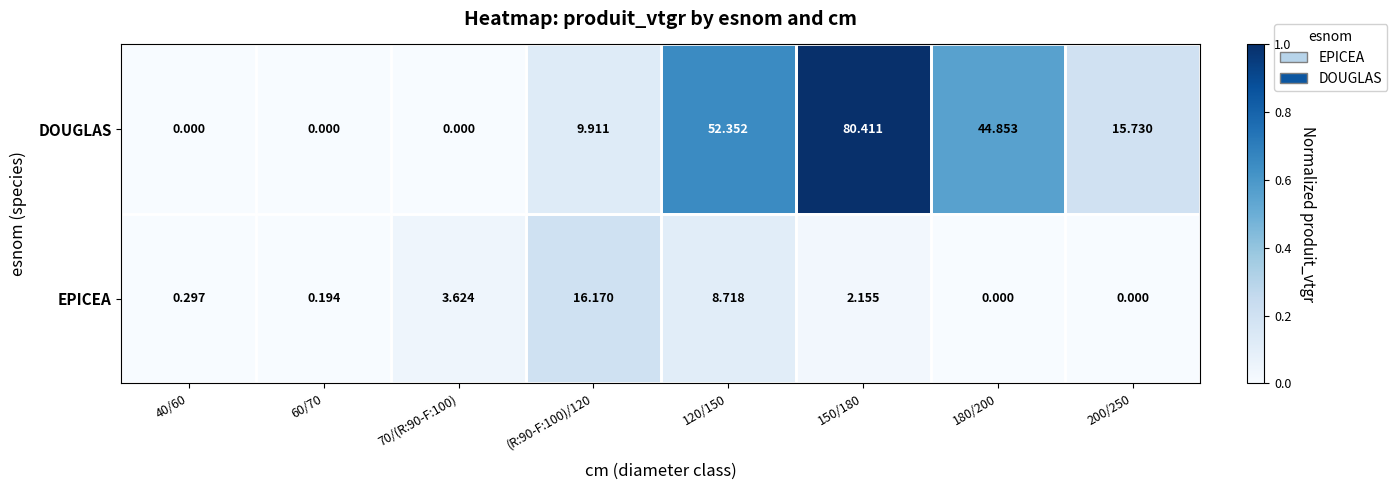

Between 70/(R:90-F:100) and 150/180, which series saw the biggest shift?

DOUGLAS